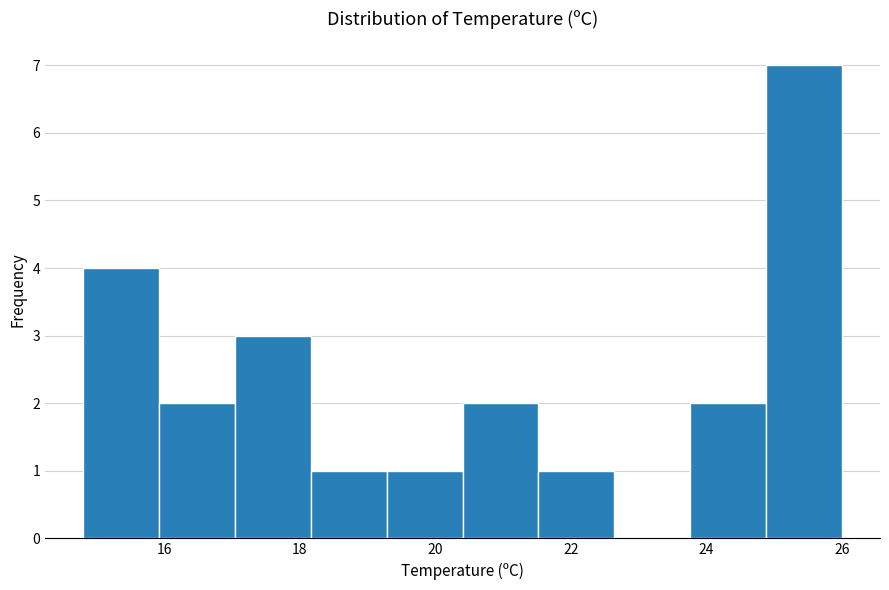

What is the height of the bar covering 17.04 to 18.16 on the x-axis? Neither the bar edges nor the heights are printed on the chart, so give them approximately, as read against the axes.

3